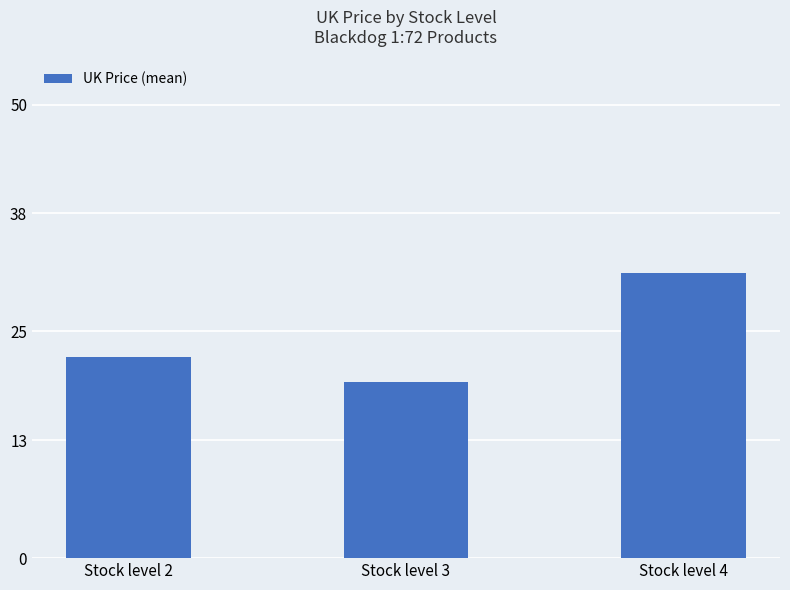

What is the sum of all values?

73.0